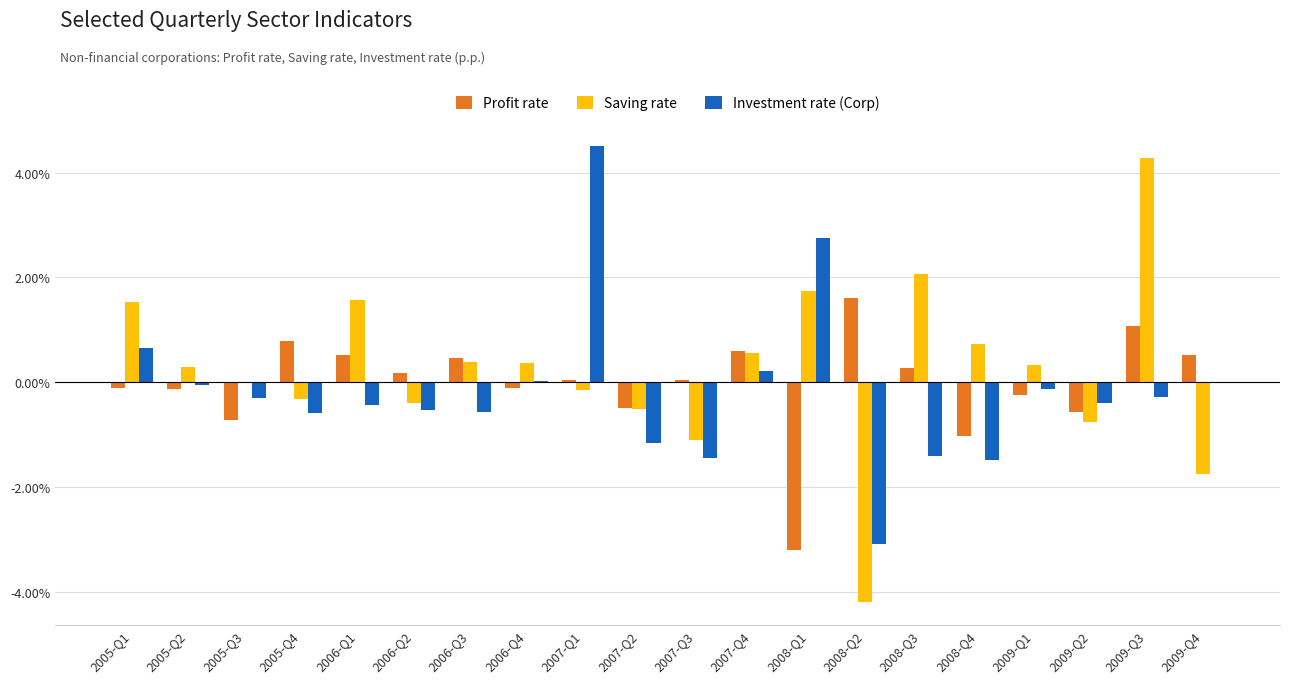

Does the chart contain stacked bars?

No